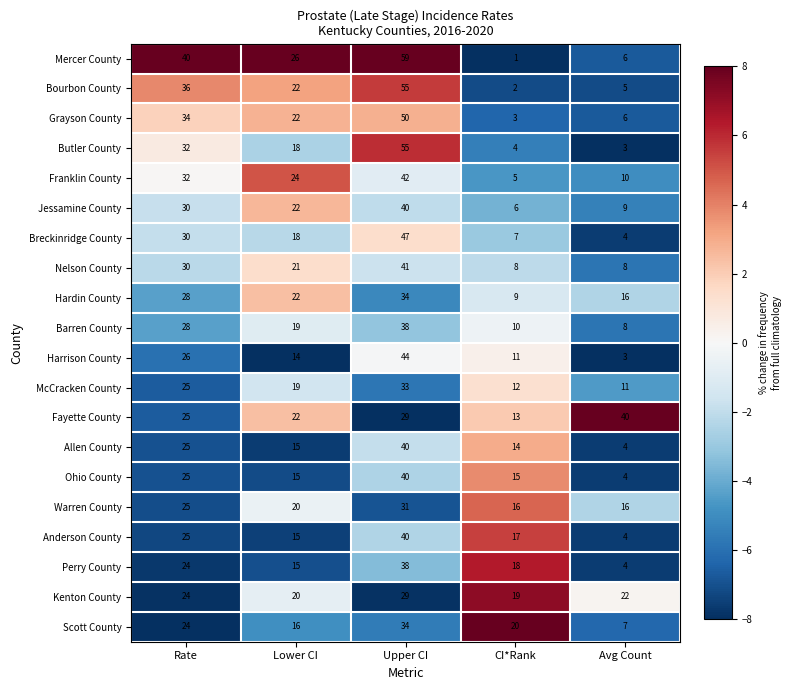

What is the spread (max minus min) of values at Avg Count?

37